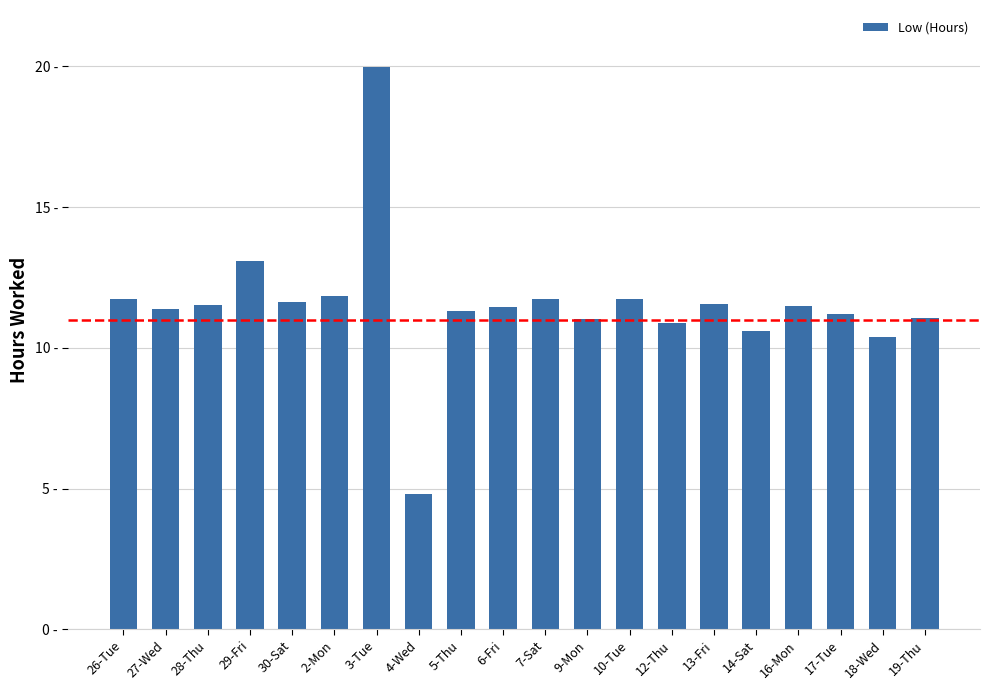

Rank the categories by value from highest to lowest.

3-Tue, 29-Fri, 2-Mon, 7-Sat, 10-Tue, 26-Tue, 30-Sat, 13-Fri, 28-Thu, 16-Mon, 6-Fri, 27-Wed, 5-Thu, 17-Tue, 19-Thu, 9-Mon, 12-Thu, 14-Sat, 18-Wed, 4-Wed